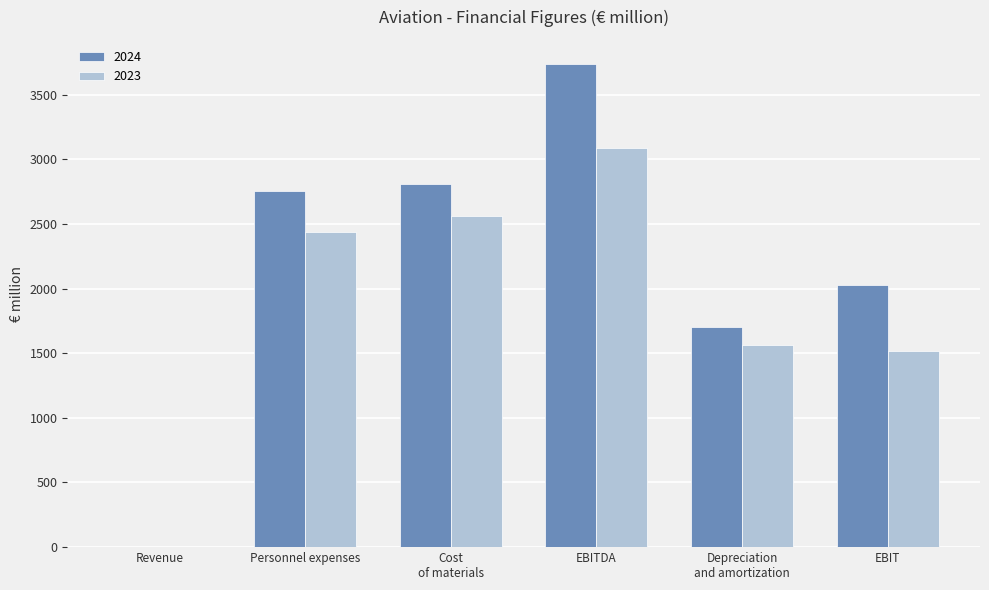

How many distinct data groups are displayed?

2